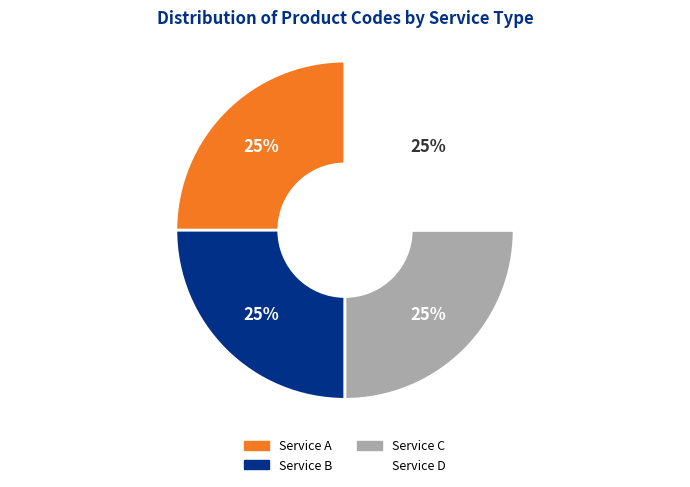

To the nearest percent, what portion does Service A represent?

25%